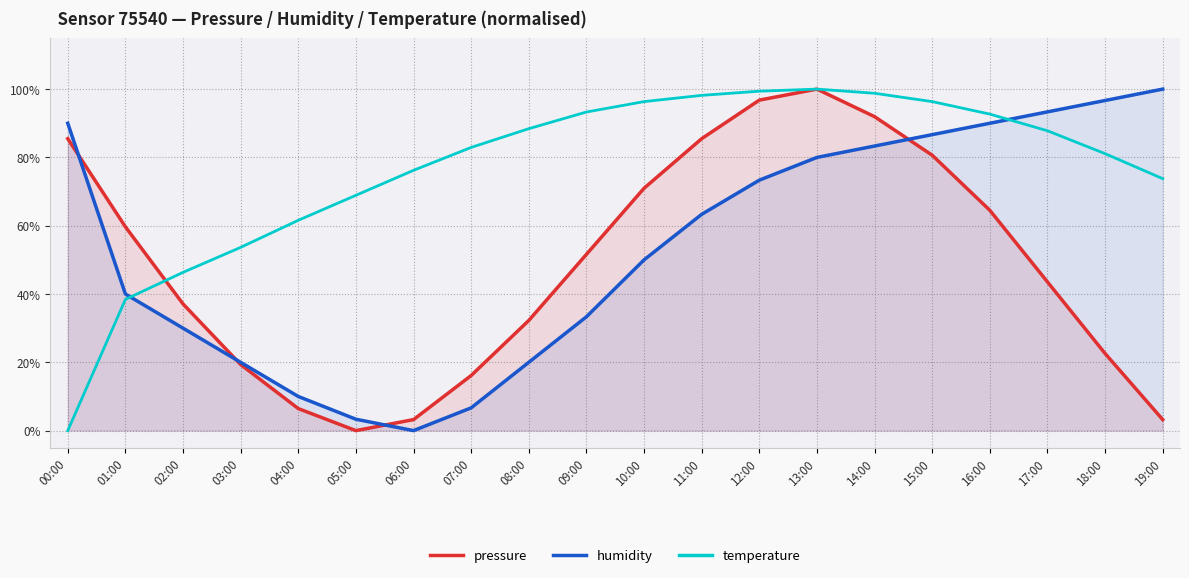

True or false: humidity has more than 1 points higher than both neighbors.

False